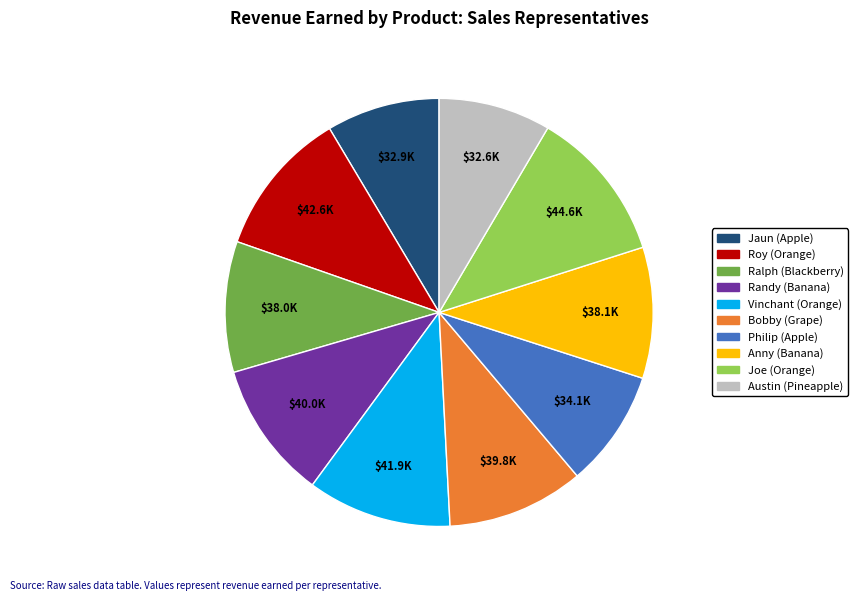

Combined, do Ralph (Blackberry) and Randy (Banana) account for over 50%?

No